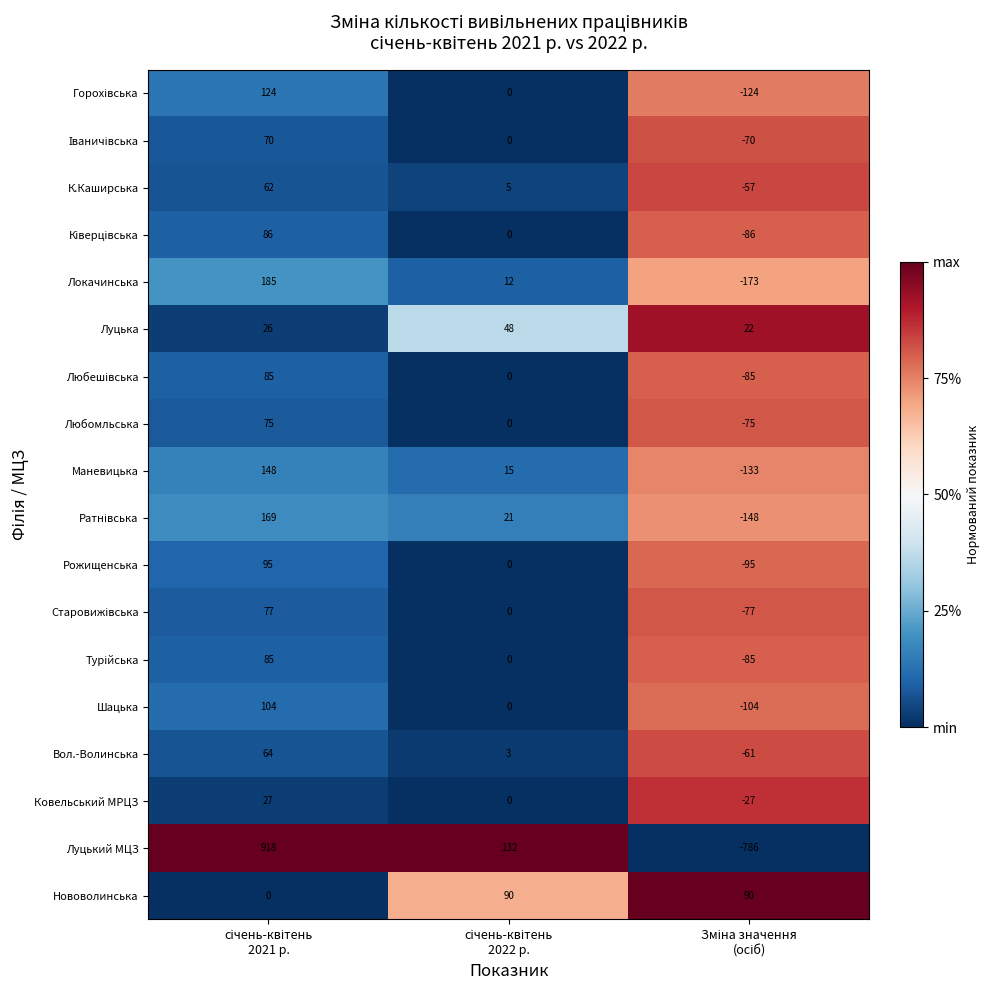

How many series are shown in this chart?

18